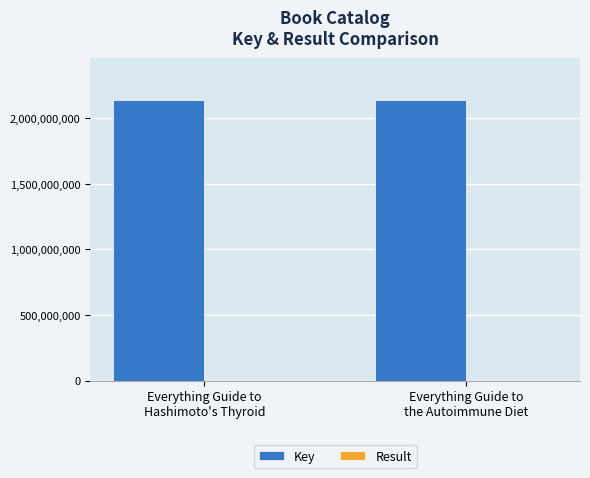

Which series has the largest total across all categories?

Key